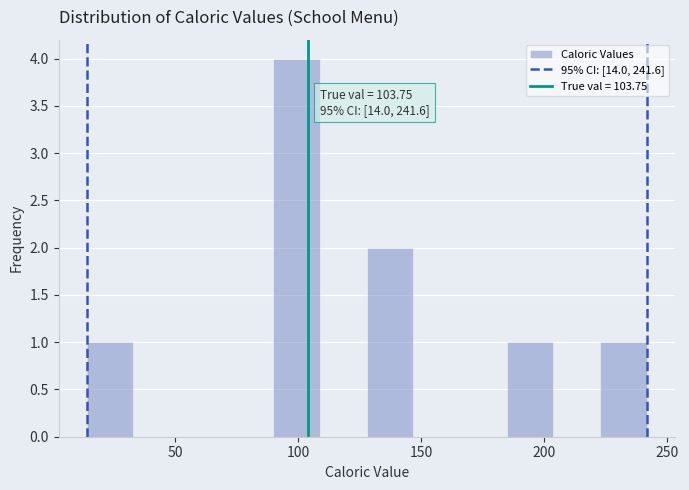

Read against the x-axis, roughly where is the centre of the tallest bar?

100